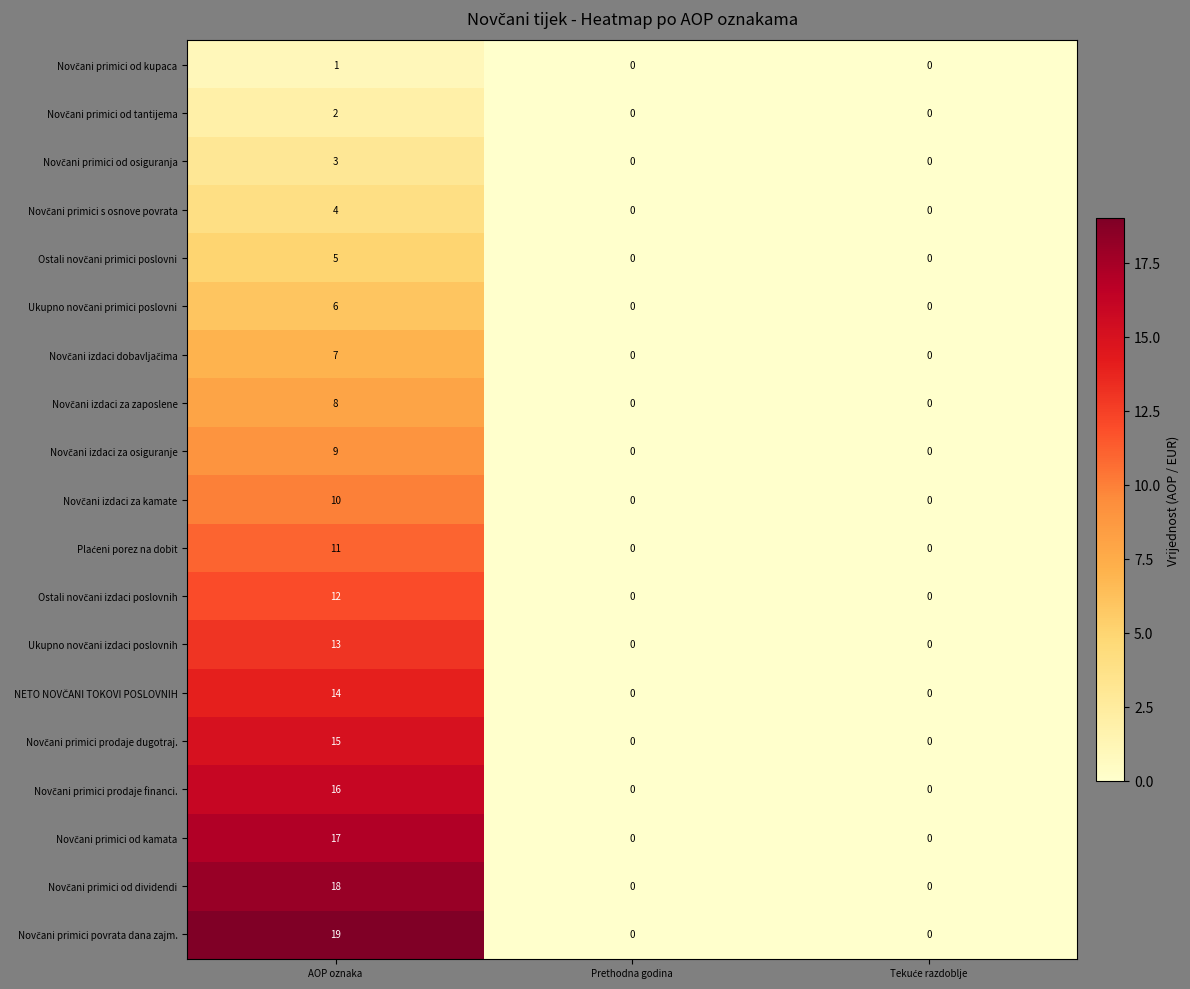

What is the greatest value displayed?

19